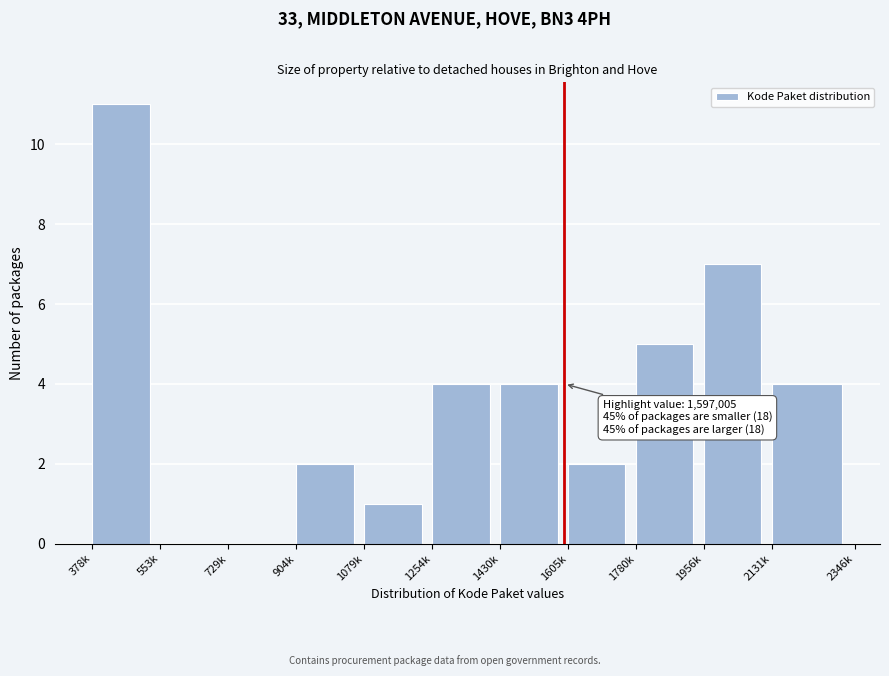

Reading left to right, list all the values displayed in this chart.

378k=11	553k=0	729k=0	904k=2	1079k=1	1254k=4	1430k=4	1605k=2	1780k=5	1956k=7	2131k=4